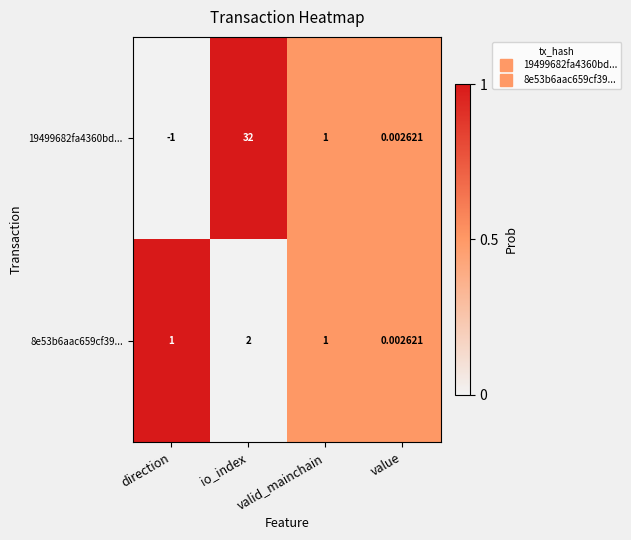

How many data points does each series have?

4